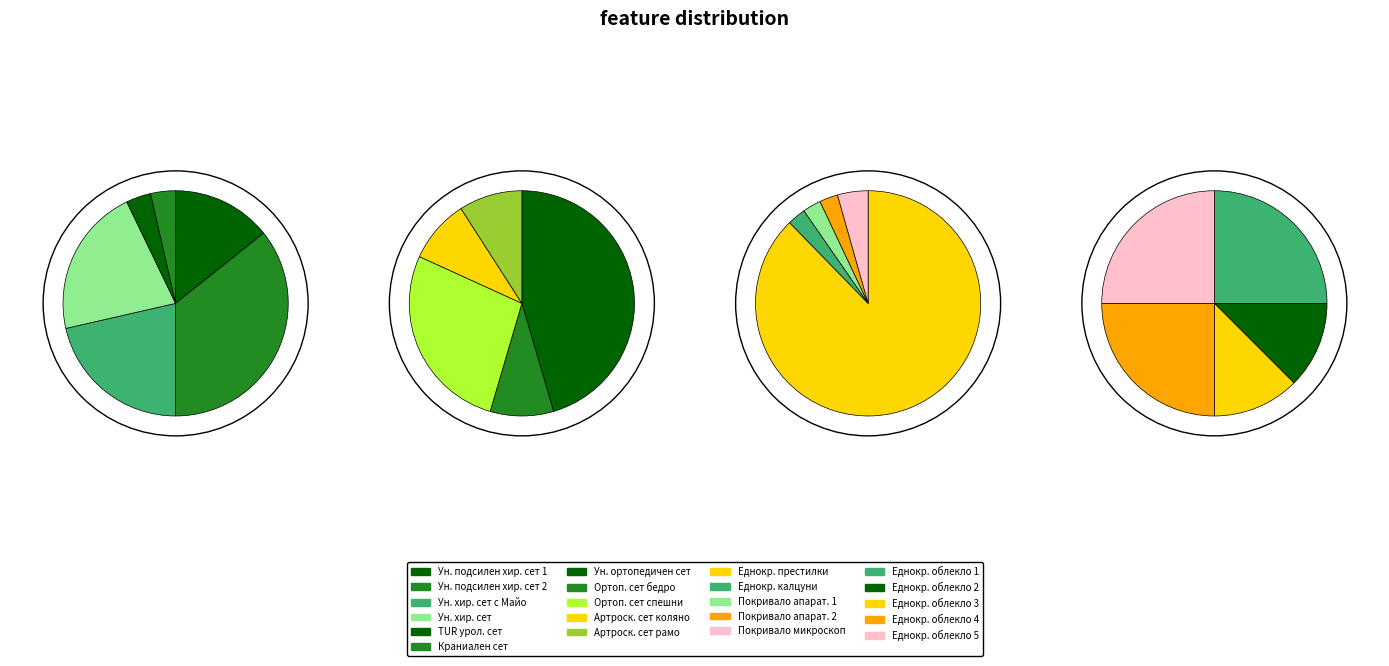

How many slices are in this pie chart?

21